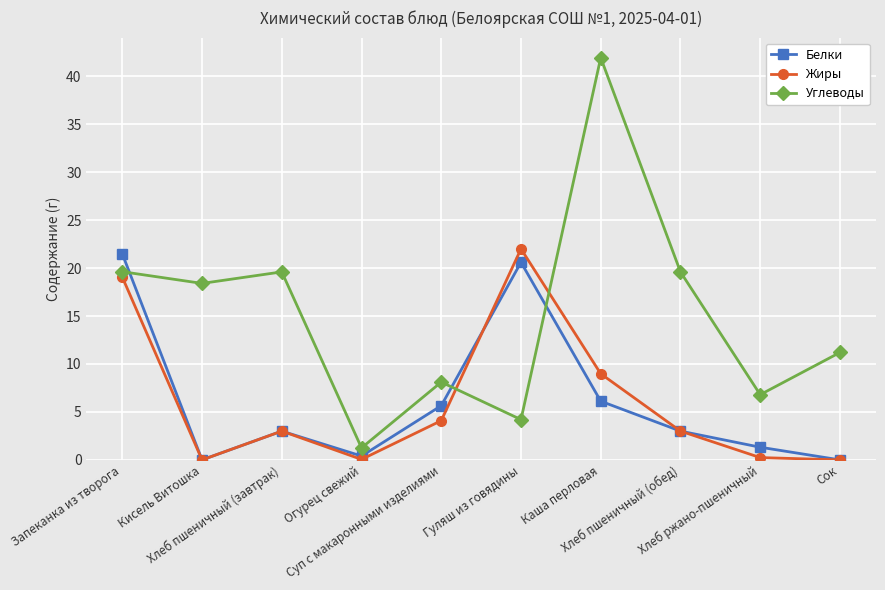

What is the greatest value displayed?

41.9